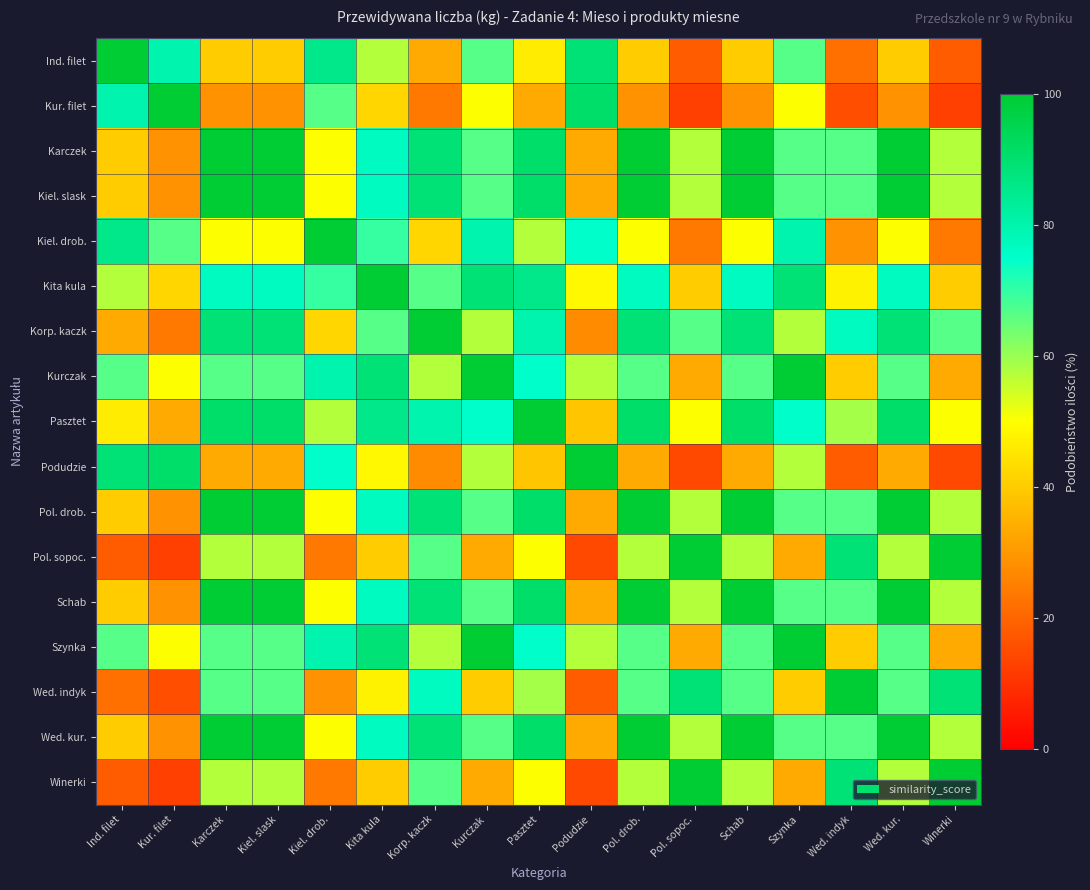

Which category has the lowest value across all series?

Pol. sopoc.